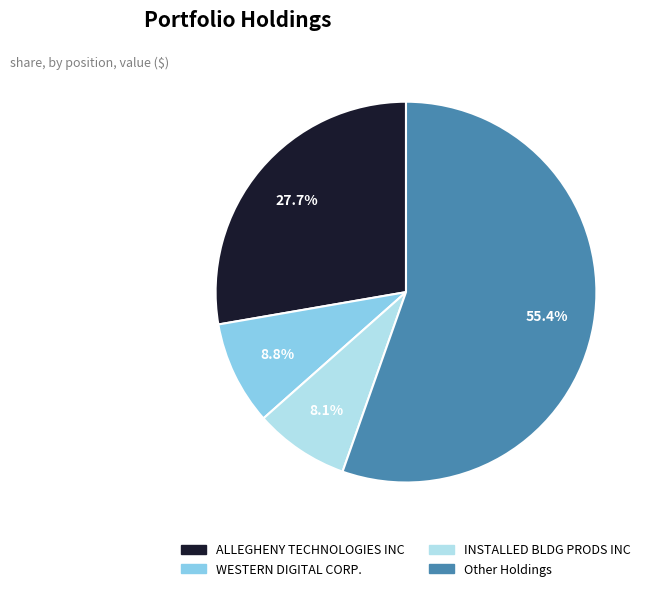

Is there any slice that represents more than half of the pie?

Yes